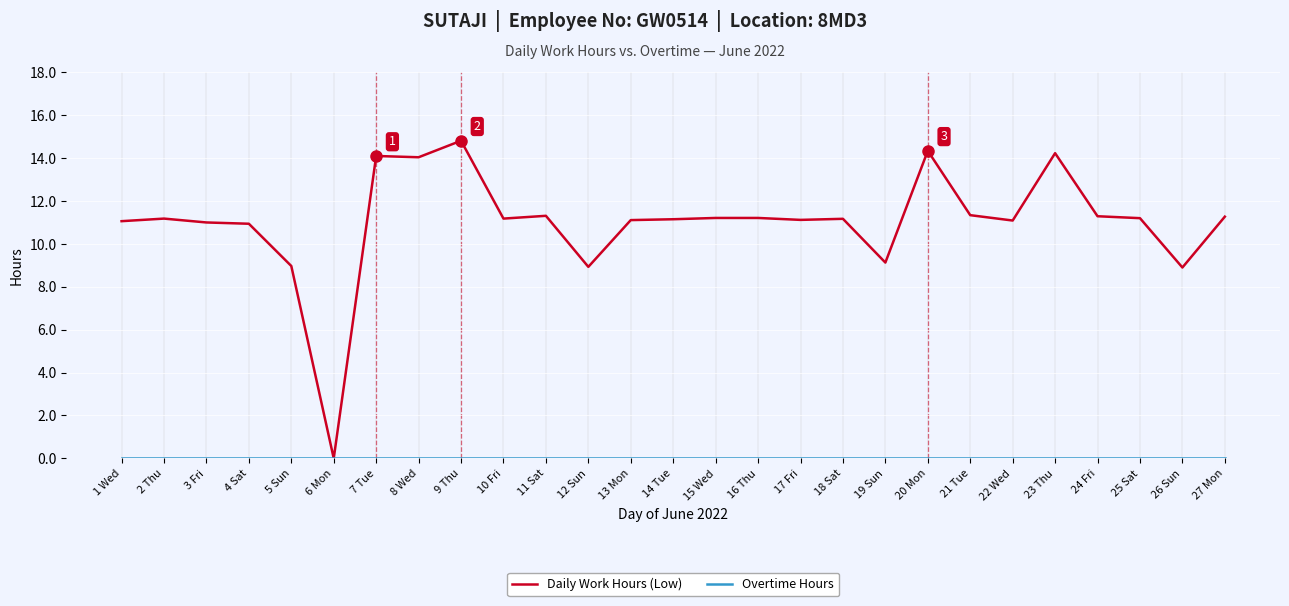

What is the maximum value shown in the chart?

14.8